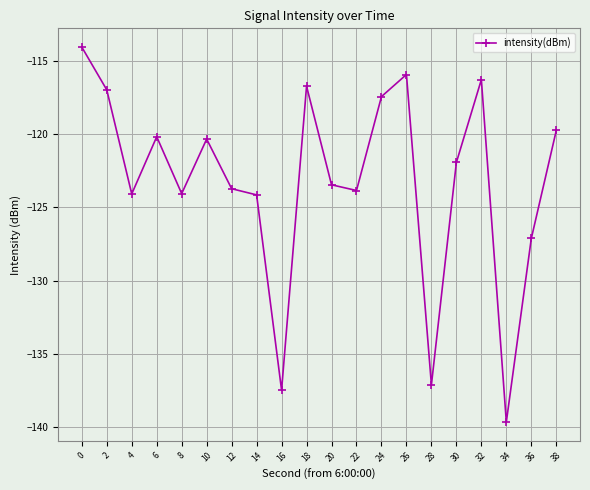

What is the value of the 19th point from the left?

-127.1